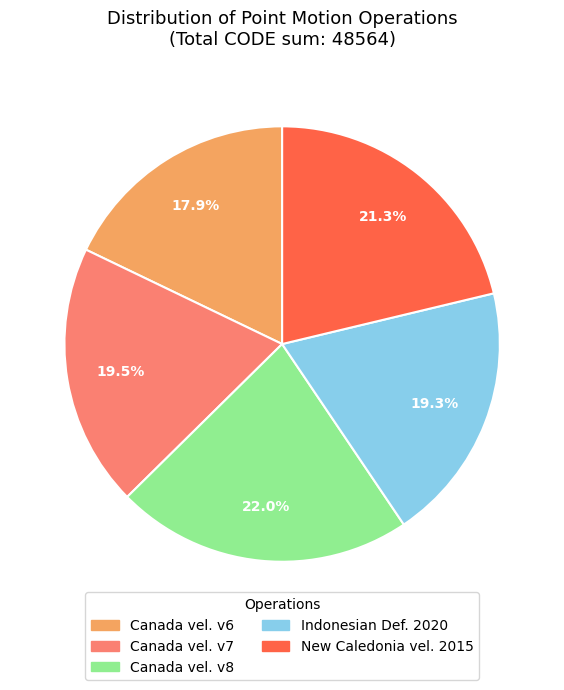

Is there a majority slice in this chart?

No